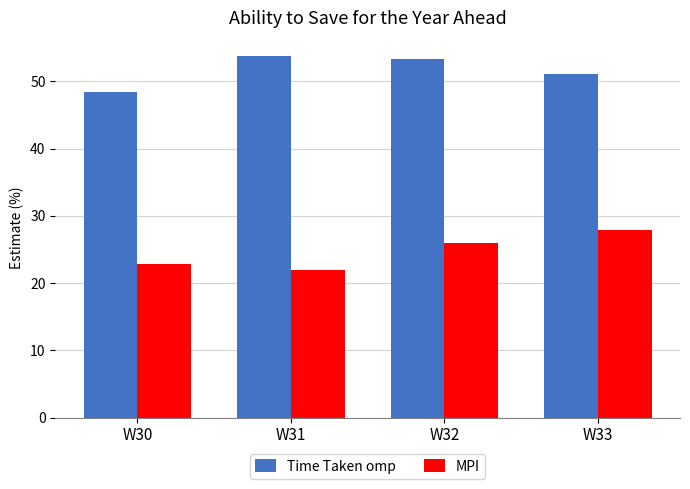

Reading right to left, list all the values displayed in this chart.

Time Taken omp: 51.1	53.4	53.8	48.4
MPI: 27.9	26.0	22.0	22.8